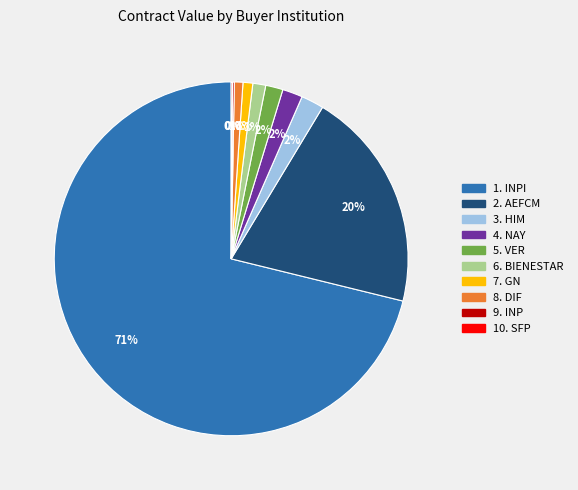

To the nearest percent, what is the difference between the largest and smallest slice percentages?

71%